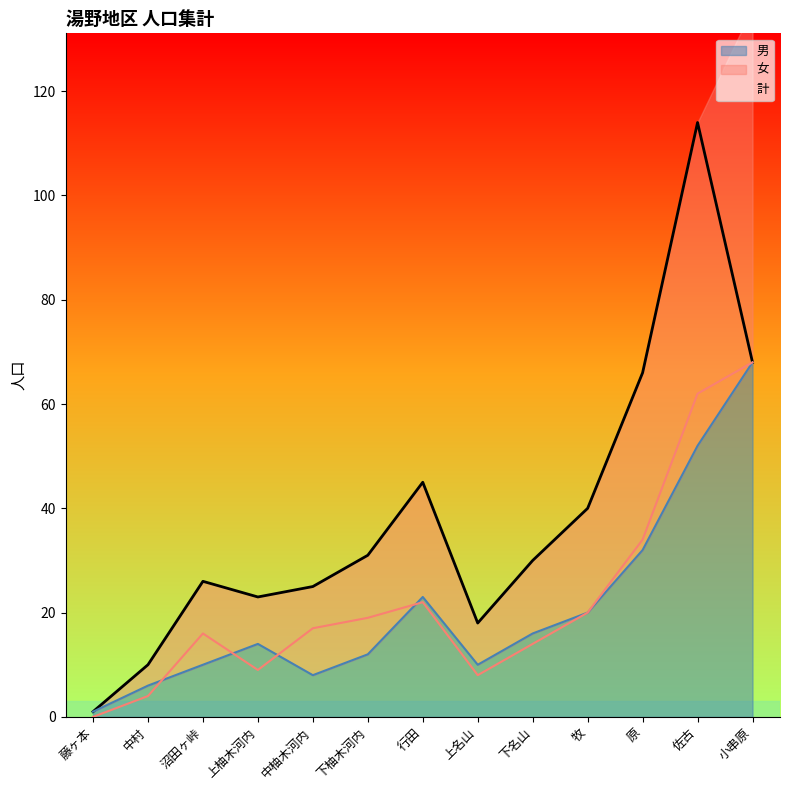

Which category has the highest value in the 男 series?

小串原